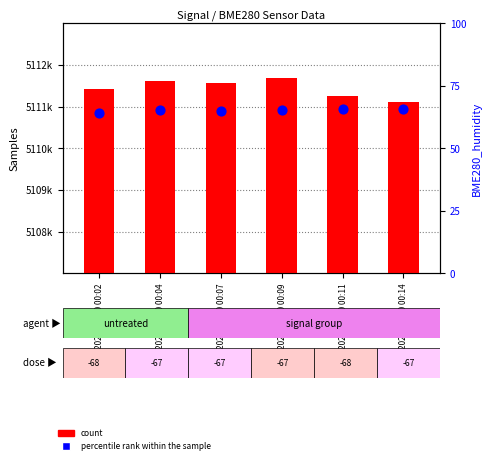

At which category is the sum across all series the highest?

2021/08/10 00:09